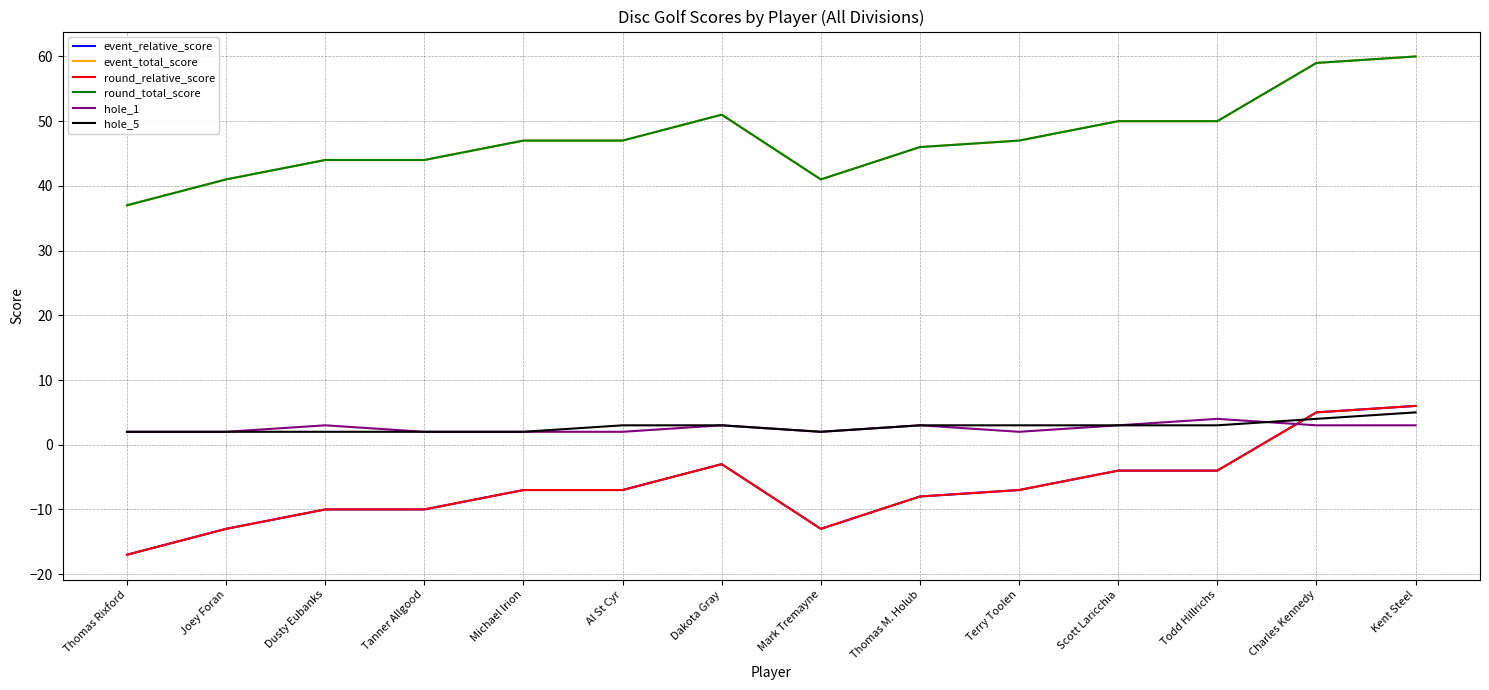

What position from the left is Tanner Allgood?

4